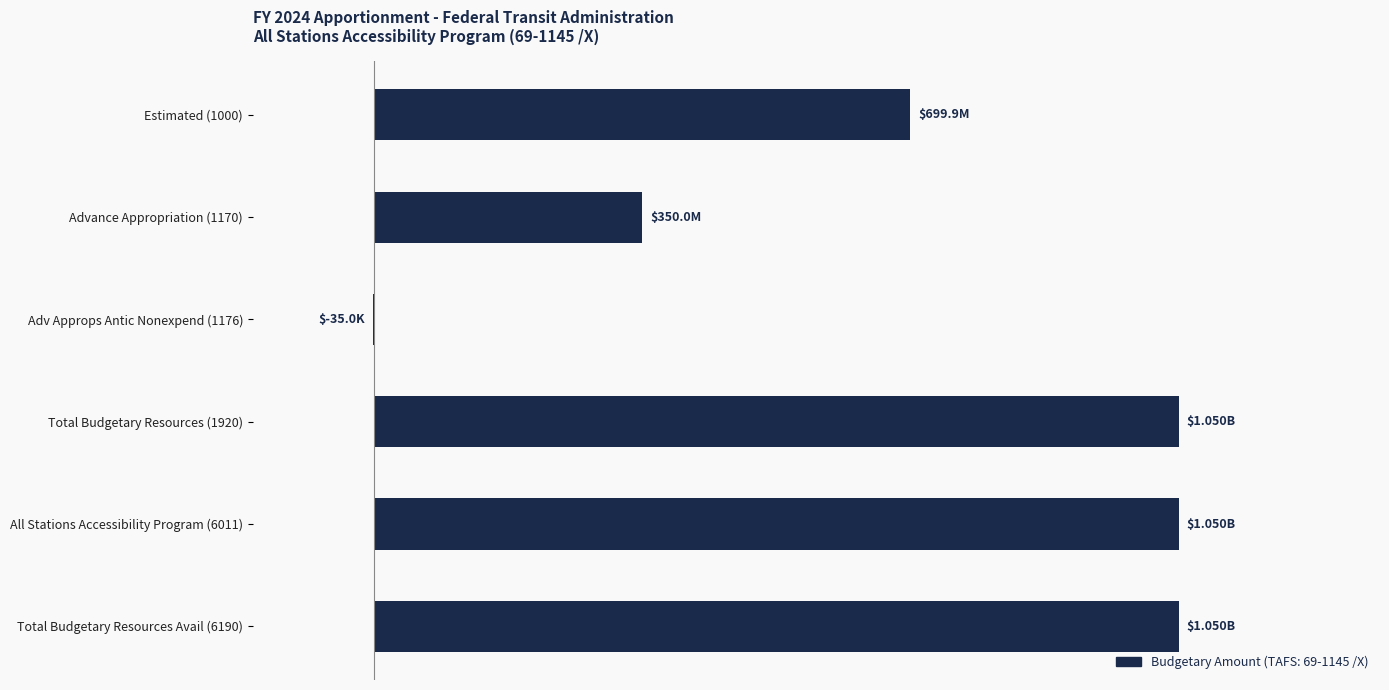

What is the difference between the second highest and second lowest values?

0.7